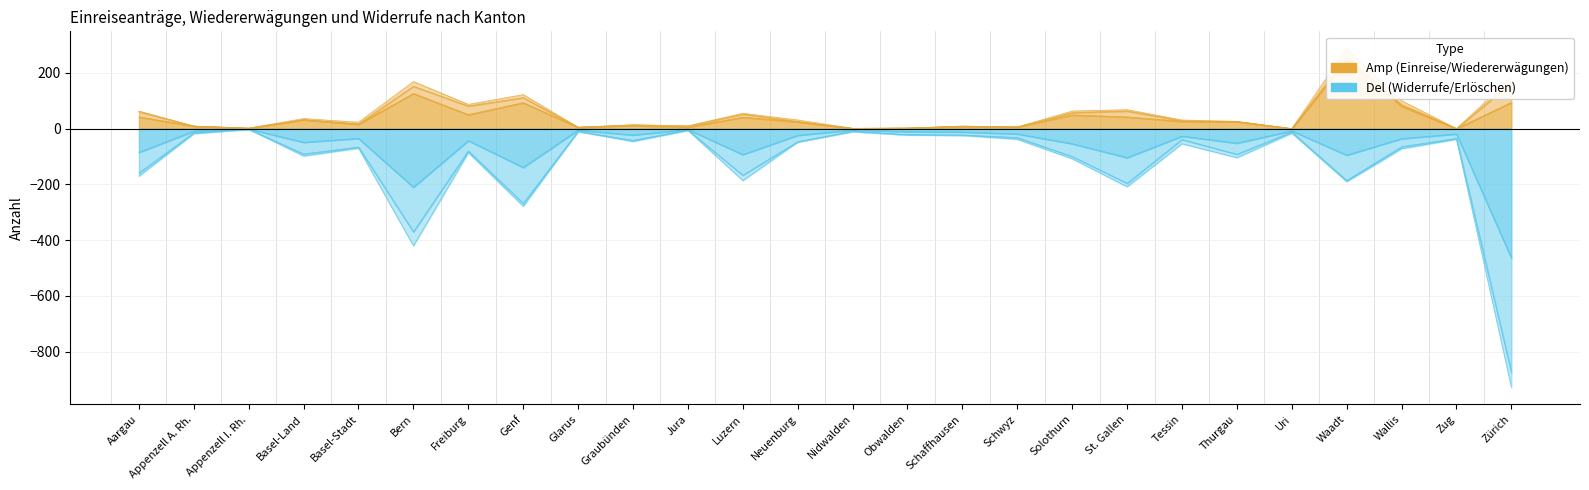

True or false: Total Widerrufe/Erlöschen and Nichteintreten o. VA (col_15) intersect in this chart.

False